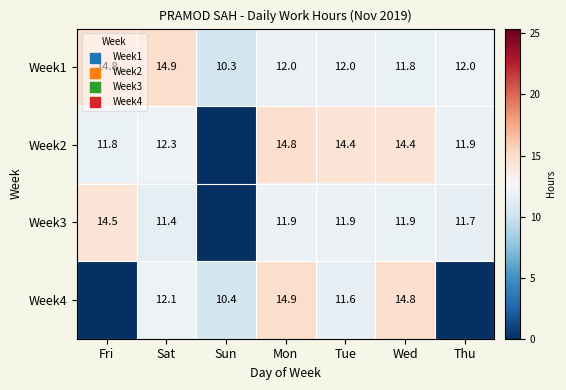

What is the total value across all series at Sun?

20.7